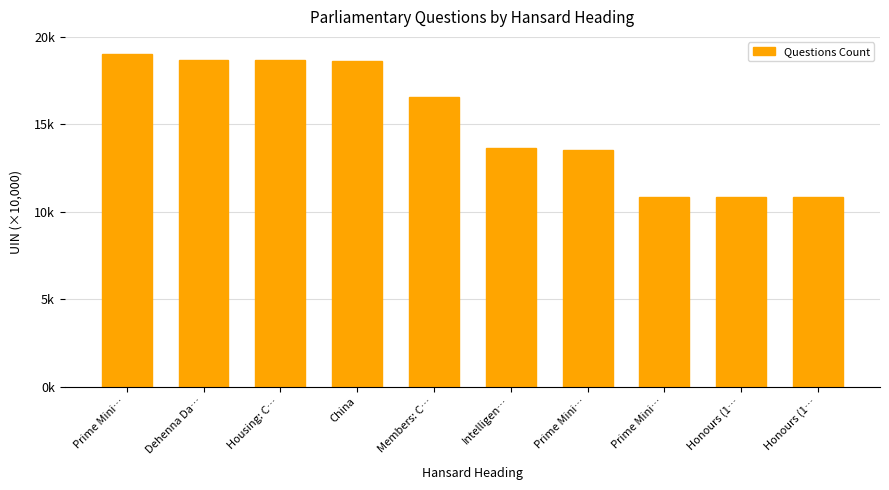

Rank the categories by value from lowest to highest.

Honours (1…, Honours (1…, Prime Mini…, Prime Mini…, Intelligen…, Members: C…, China, Housing: C…, Dehenna Da…, Prime Mini…